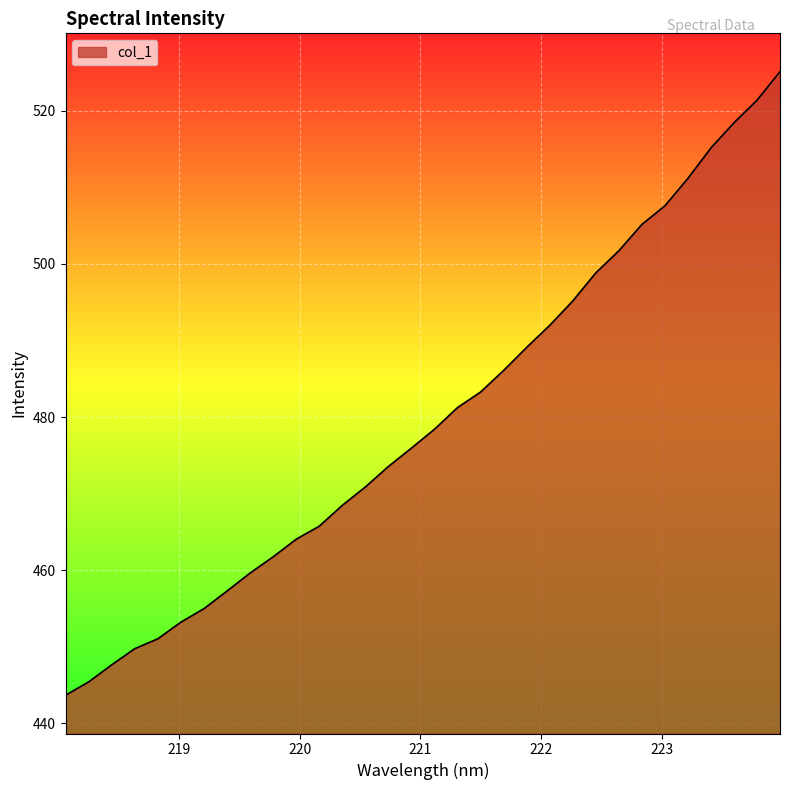

What is the minimum value shown in the chart?

443.7